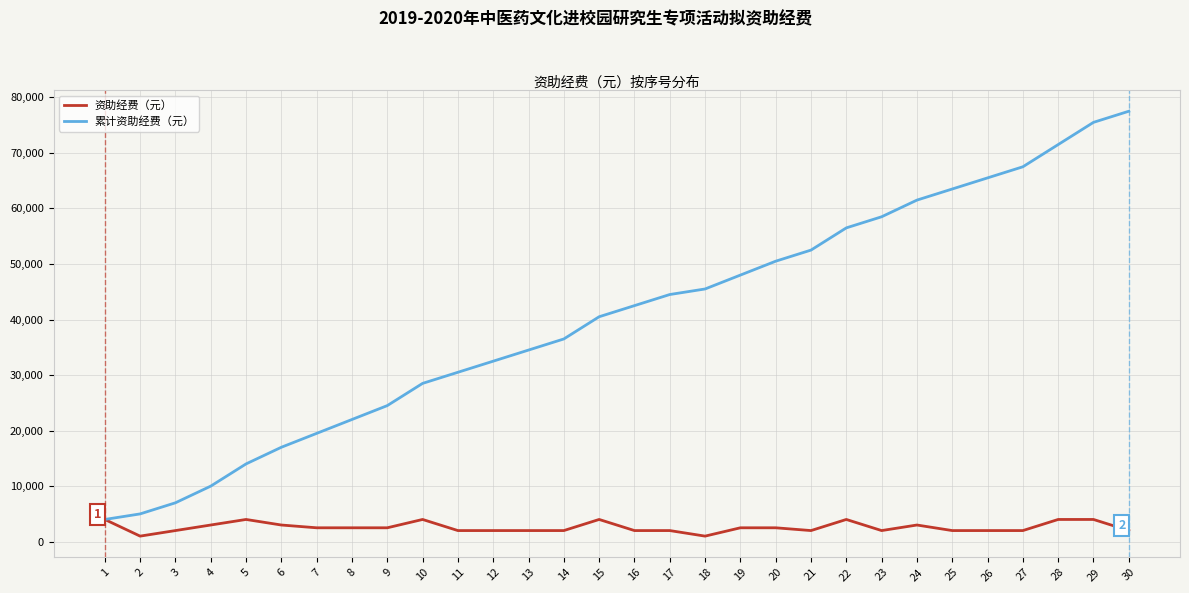

What is the greatest value displayed?

77500